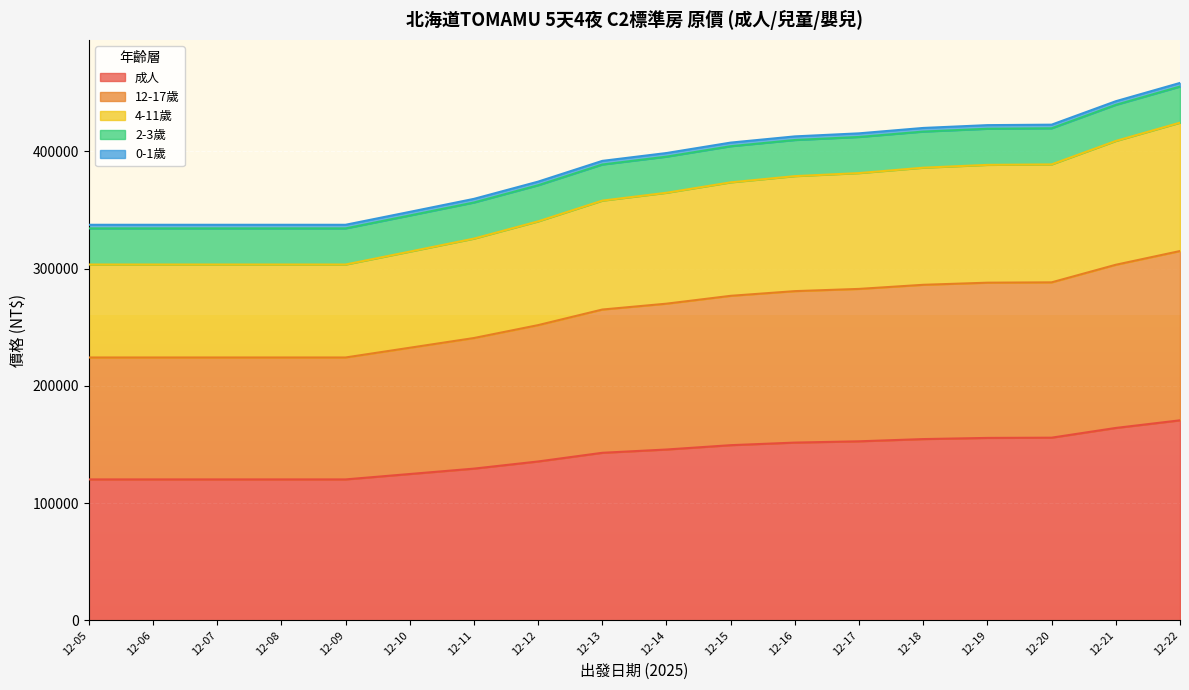

What is the maximum value for 成人?

170600